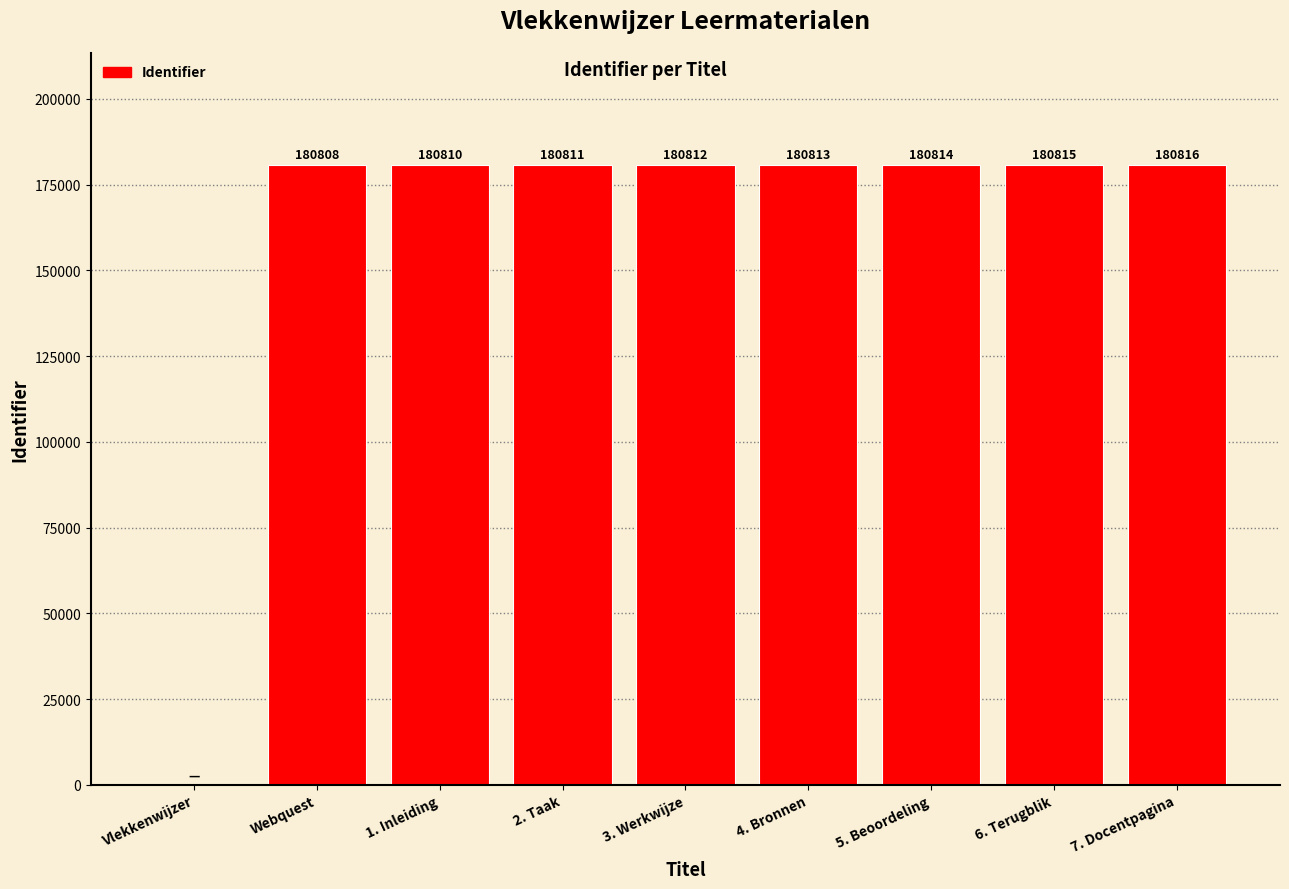

How many positive values are there?

8